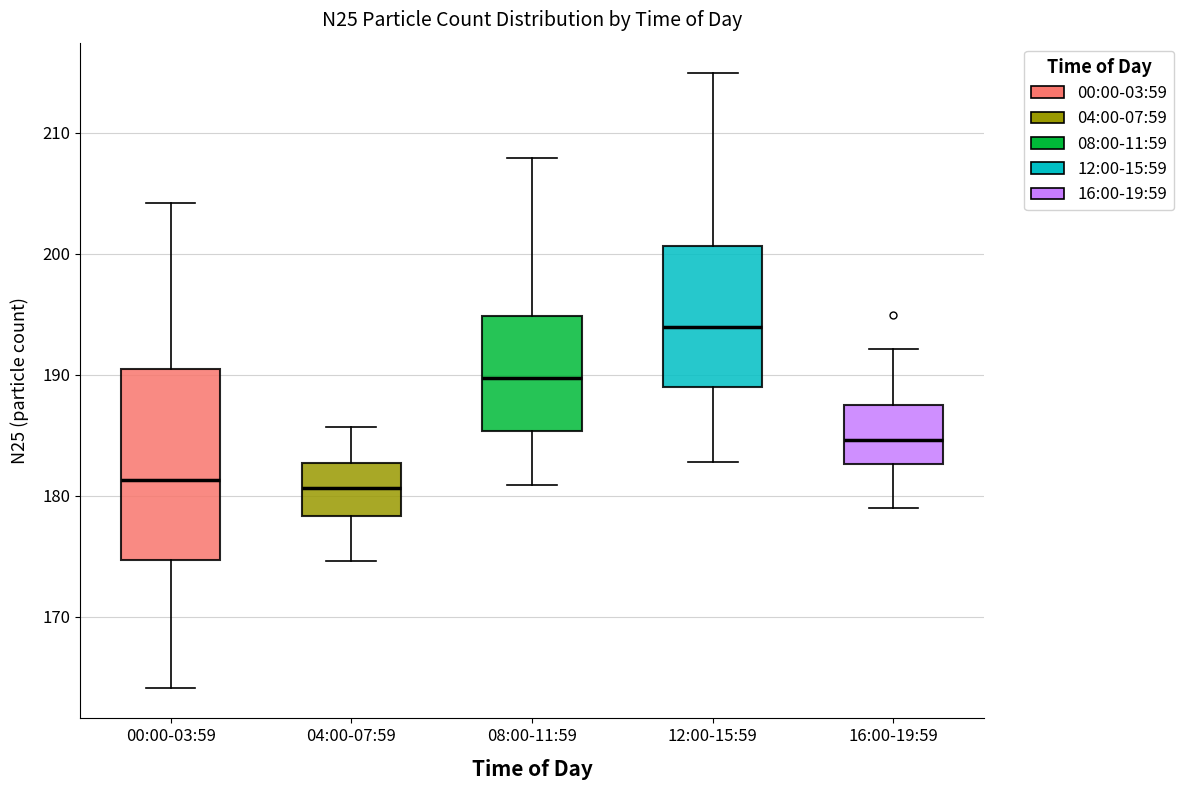

Which box is the tallest, from its lower edge to its upper edge?

00:00-03:59